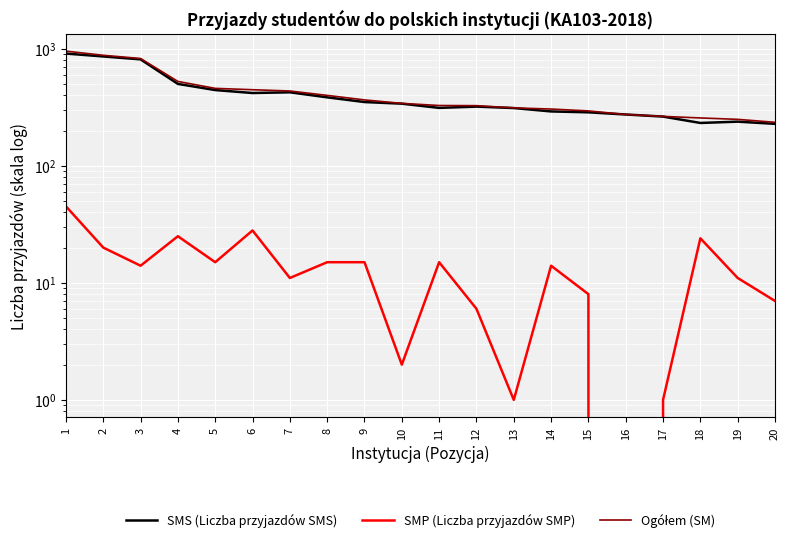

What is the average value of the Ogółem (SM) series?

423